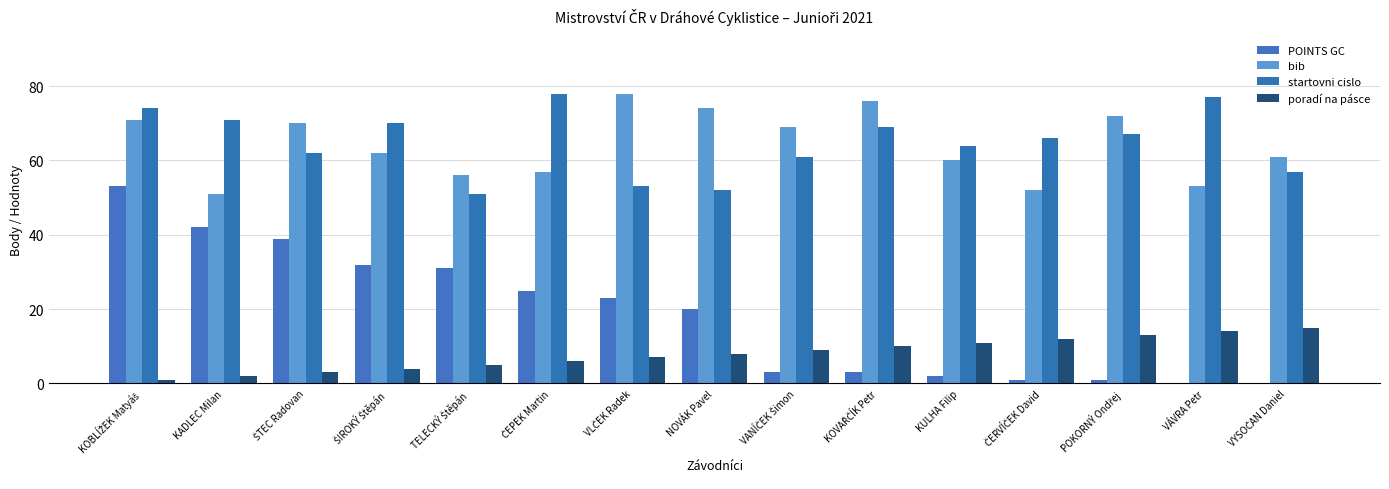

What are all the series names shown in the legend?

POINTS GC, bib, startovni cislo, poradí na pásce